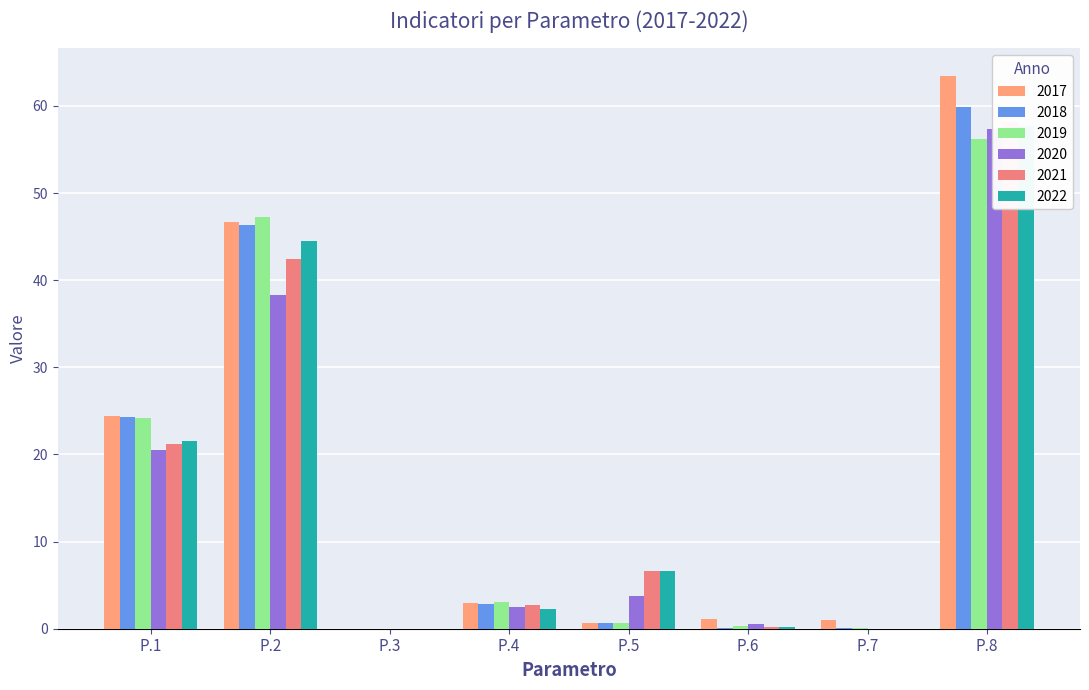

What is the spread (max minus min) of values at P.8?

7.2